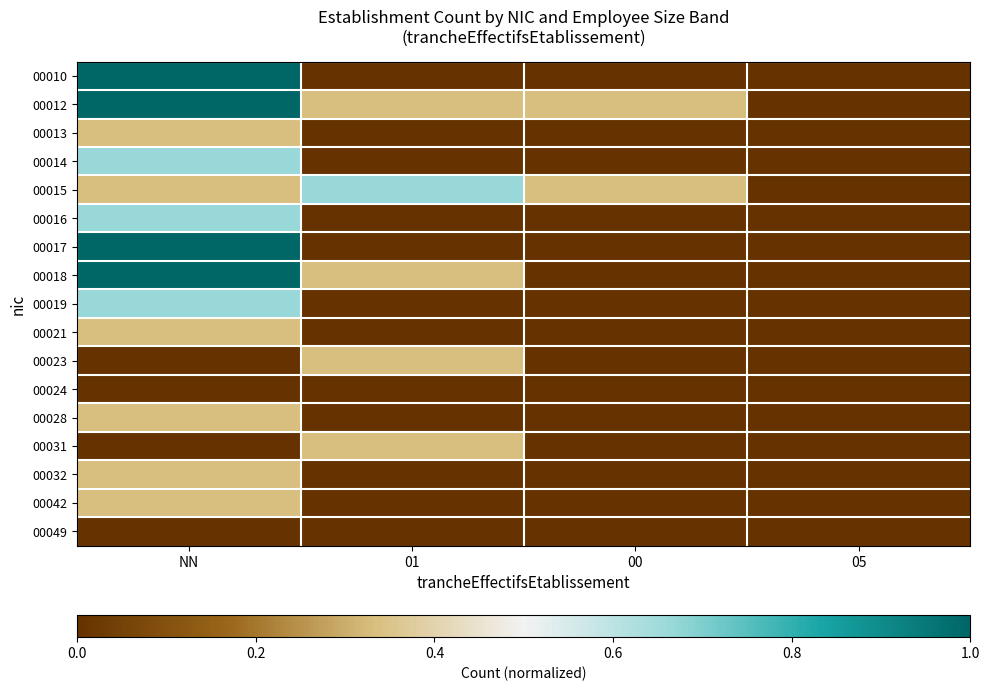

What is the total value across all series at 00?

0.7